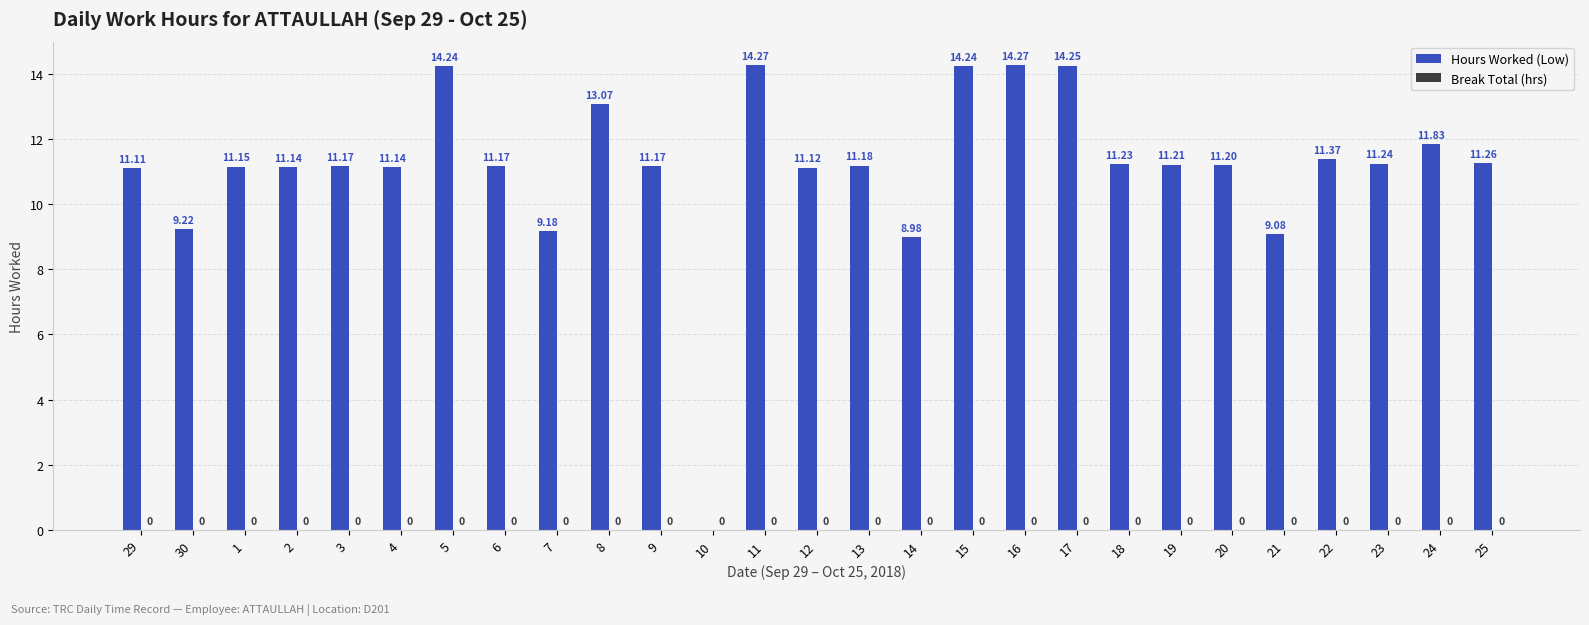

Which has a higher value, 5 or 14?

5